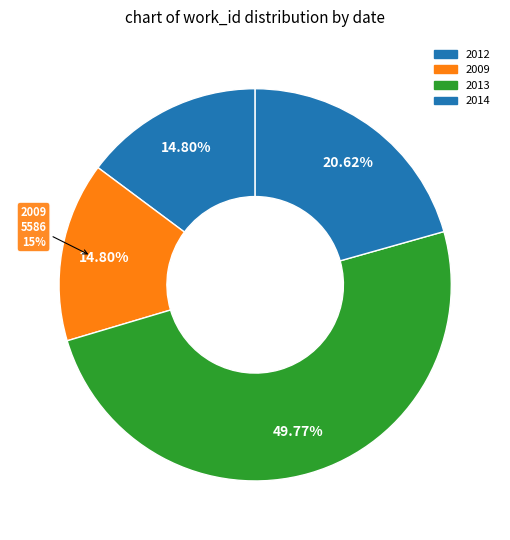

To the nearest percent, what is the combined percentage of 2014-01-11 and 2012-01-28?

35%